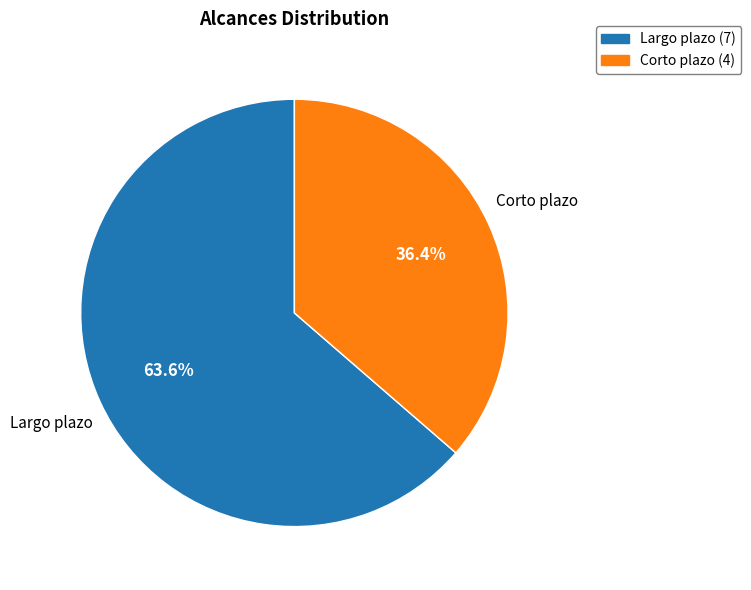

True or false: Largo plazo accounts for 64% of the total.

True